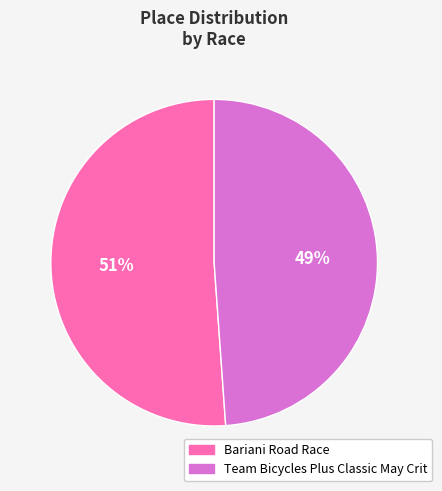

Count the number of slices in the pie.

2